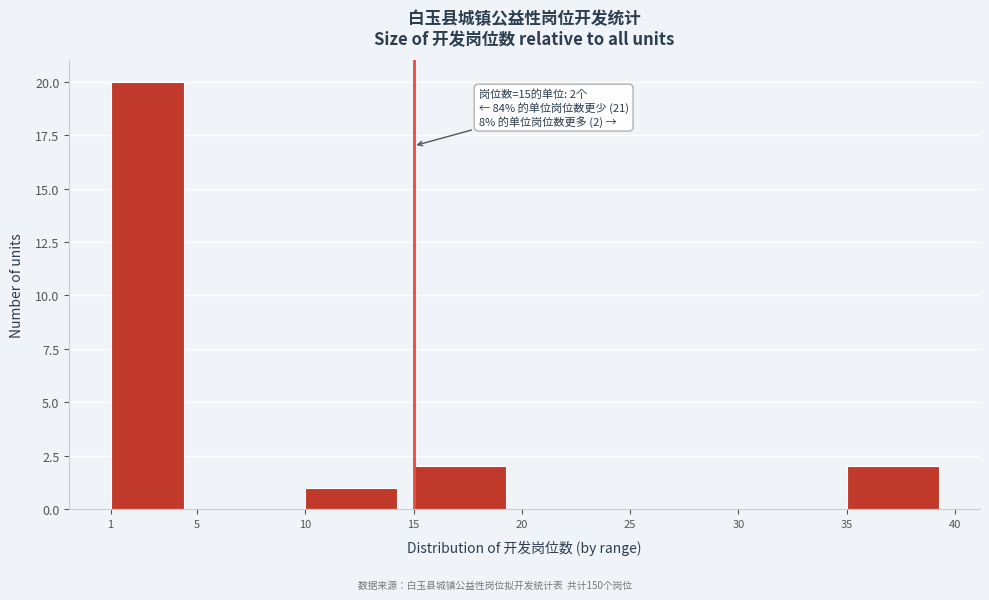

Which range on the x-axis has the tallest bar?

1 to 5